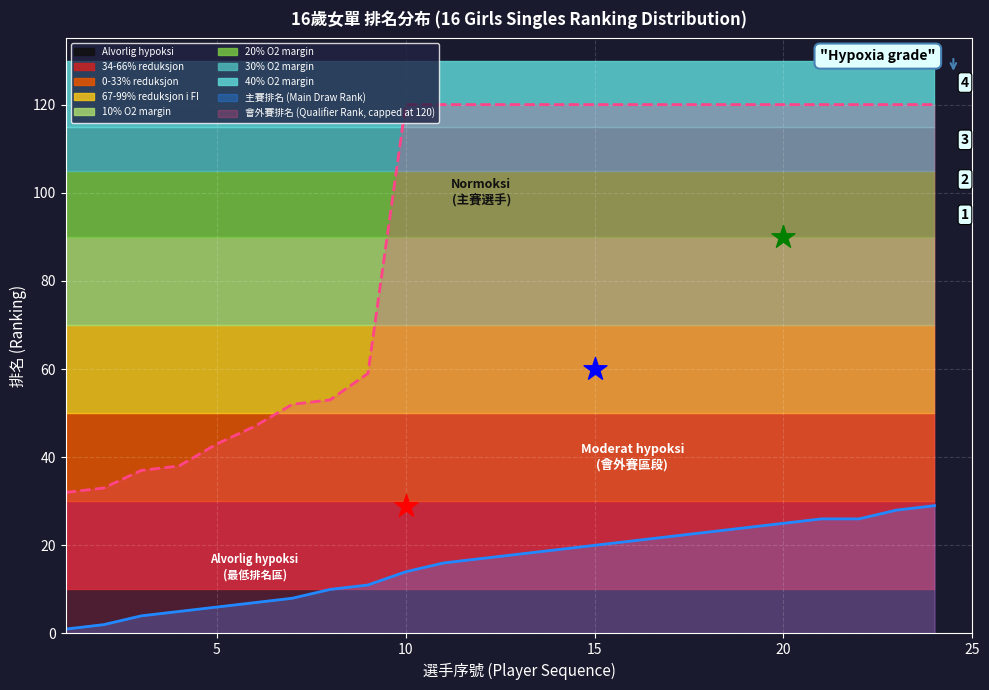

Which series reaches the maximum Y coordinate?

會外賽排名 (Qualifier Rank)